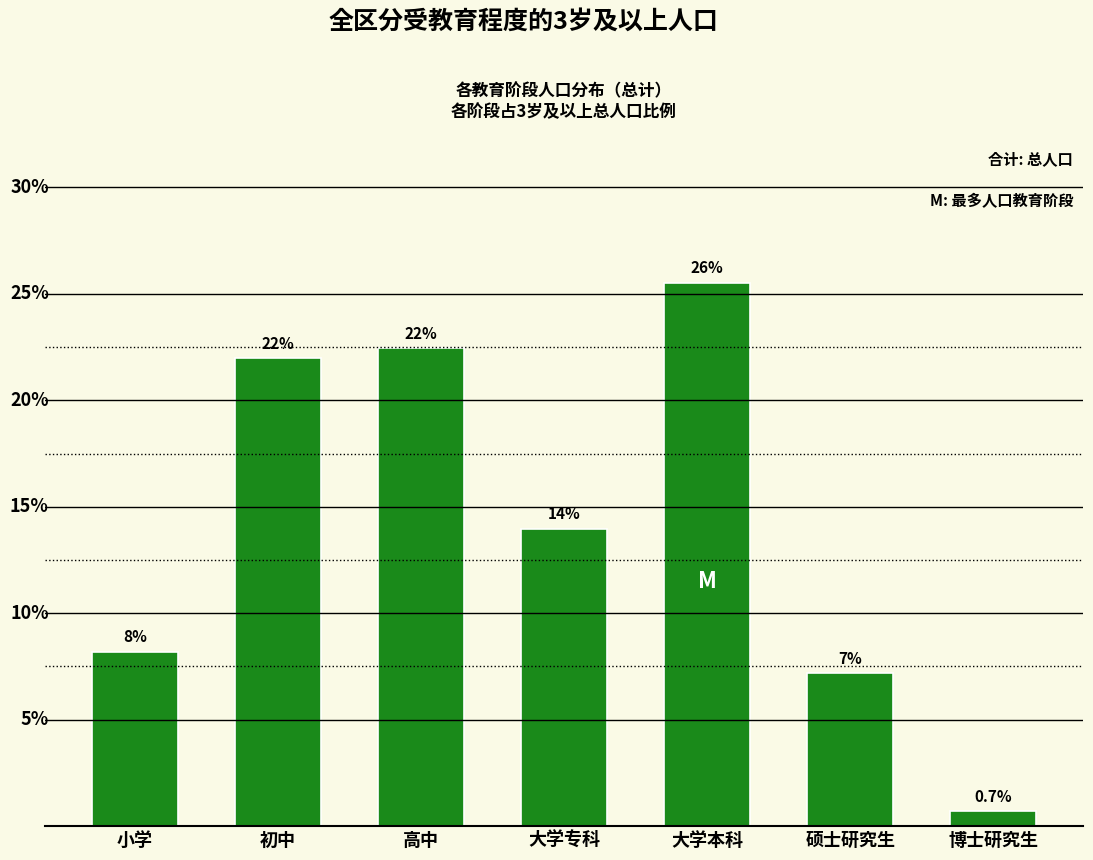

Rank the categories by value from highest to lowest.

大学本科, 高中, 初中, 大学专科, 小学, 硕士研究生, 博士研究生